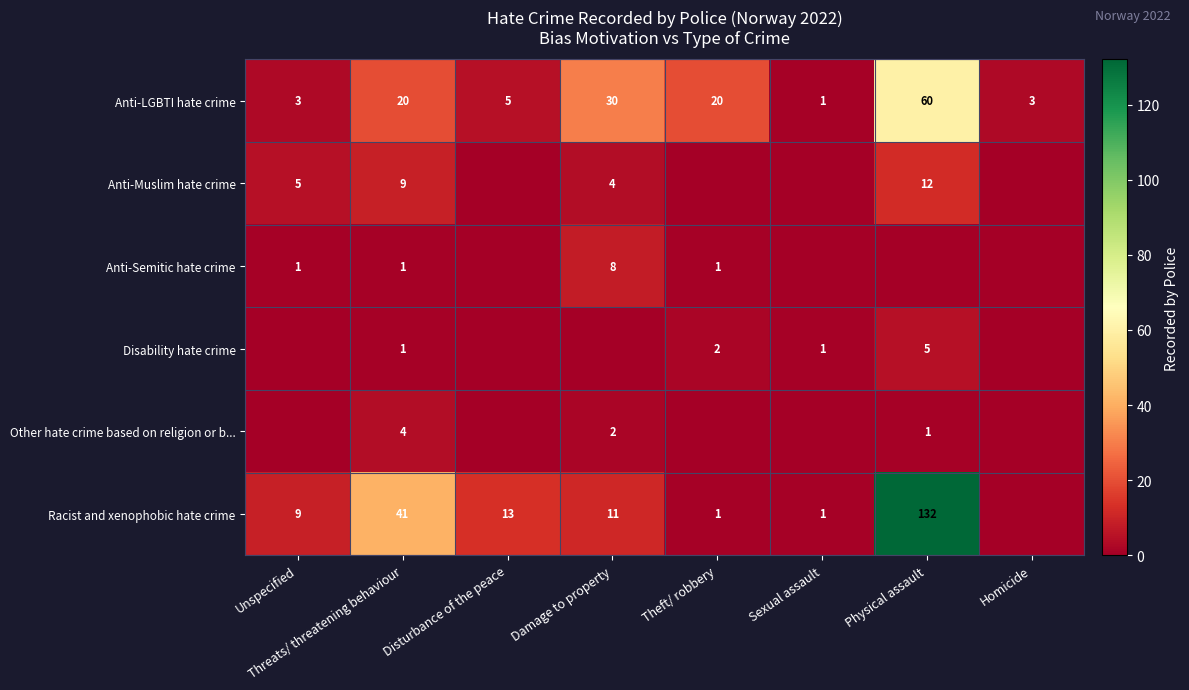

What is the approximate value of Anti-LGBTI hate crime at Unspecified, to the nearest 5?

5